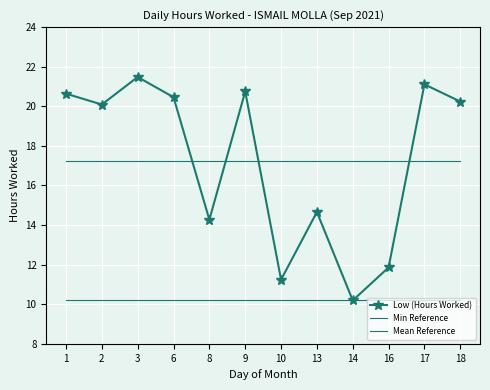

After their last crossing, which series has the higher values: Mean Reference or Low (Hours Worked)?

Low (Hours Worked)